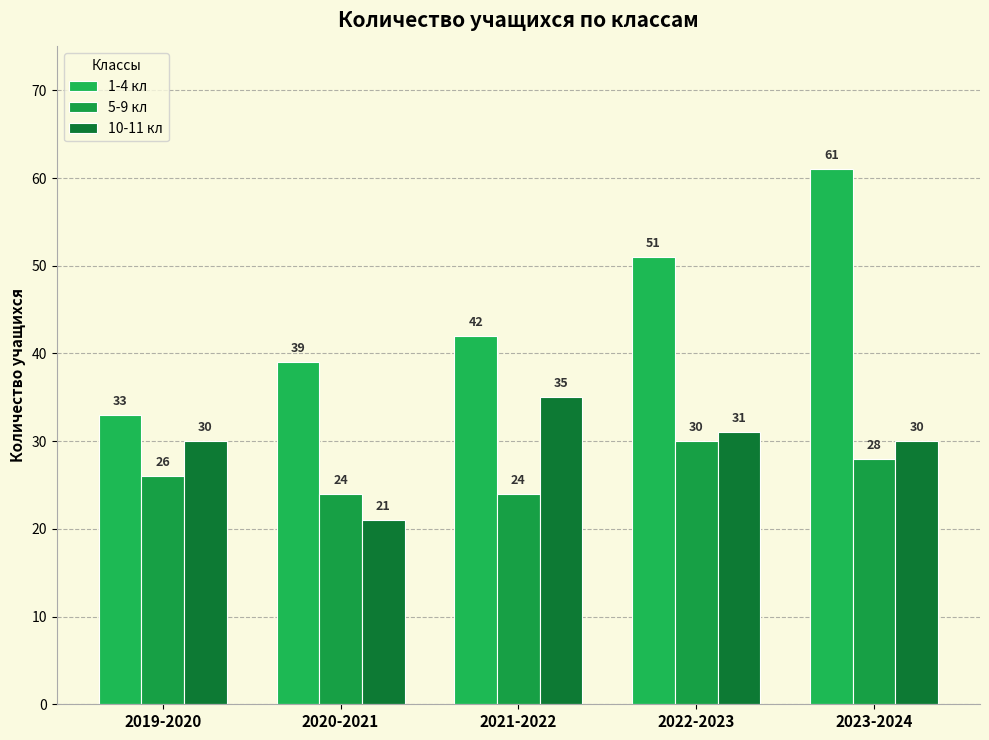

What is the smallest value displayed?

21